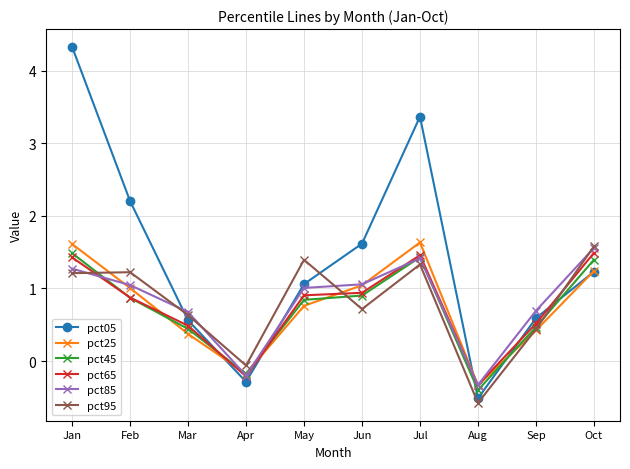

How many values in pct65 are above zero?

8